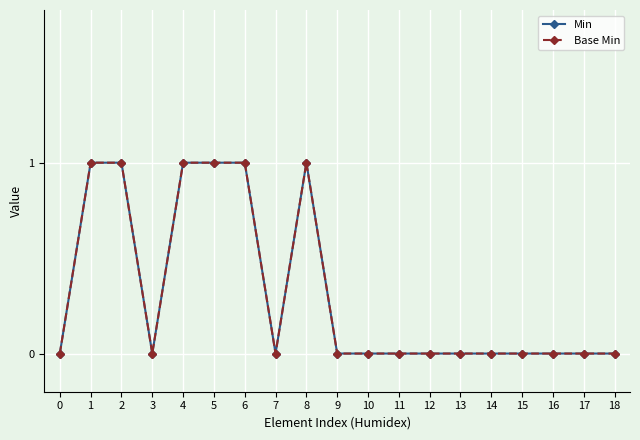

Reading right to left, what are all the values shown in this chart?

Min: 0	0	0	0	0	0	0	0	0	0	1	0	1	1	1	0	1	1	0
Base Min: 0	0	0	0	0	0	0	0	0	0	1	0	1	1	1	0	1	1	0